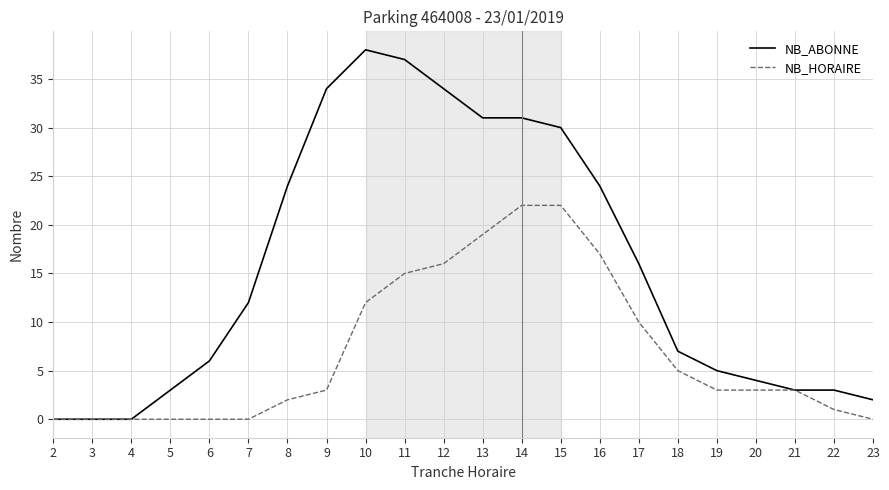

What is the total value across all series at 10?

50